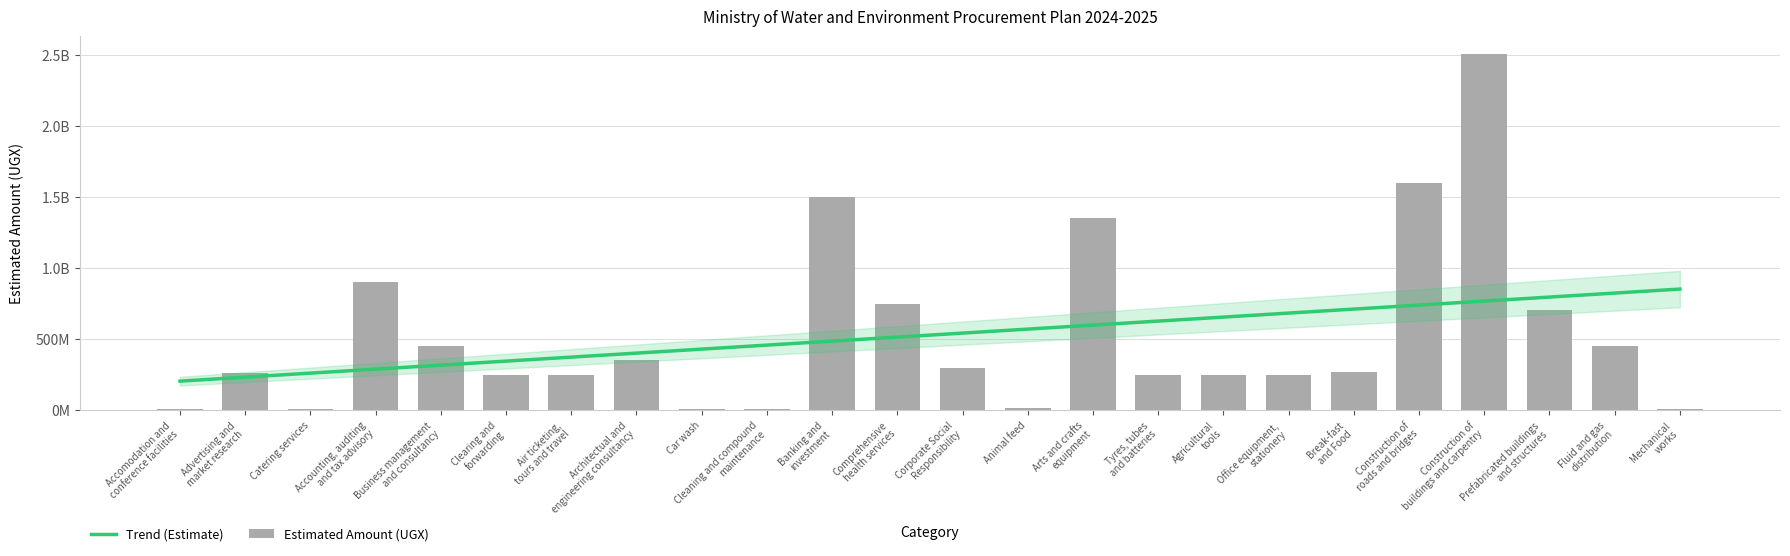

Does the chart contain any negative values?

No